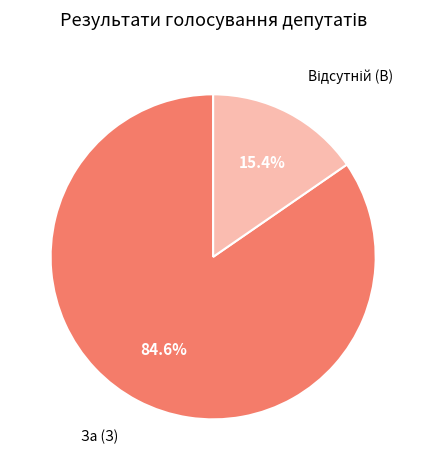

How many slices are in this pie chart?

2